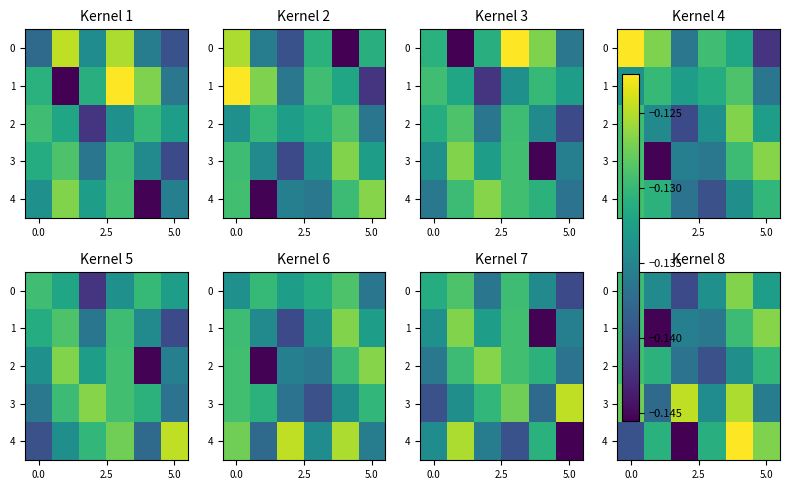

The 4 series shows -0.2 at 5.0. True or false?

False